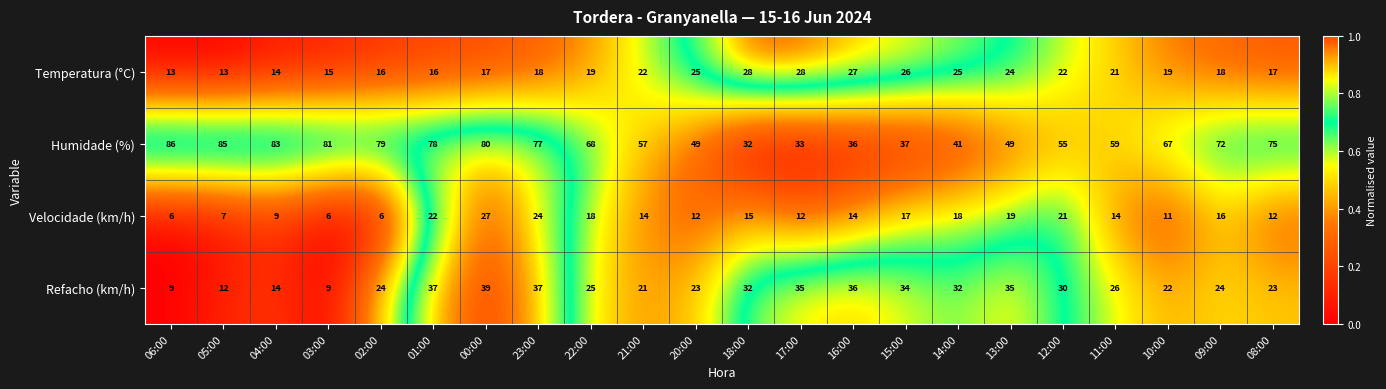

What is the total value across all series at 04:00?

120